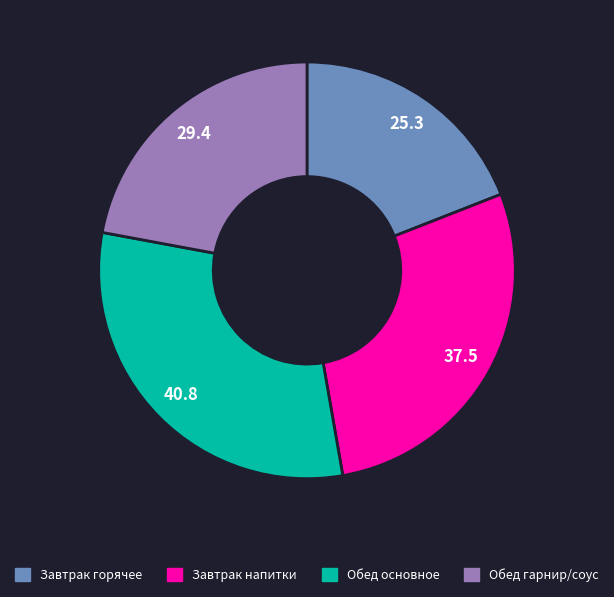

Is there a majority slice in this chart?

No